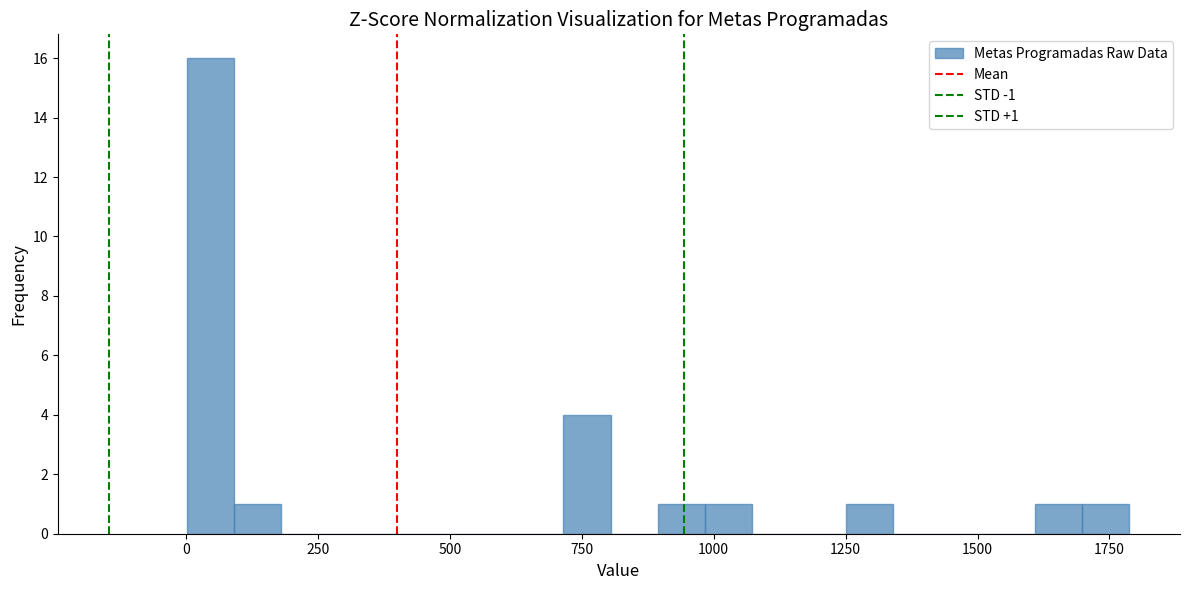

Read against the x-axis, roughly where is the centre of the tallest bar?

50